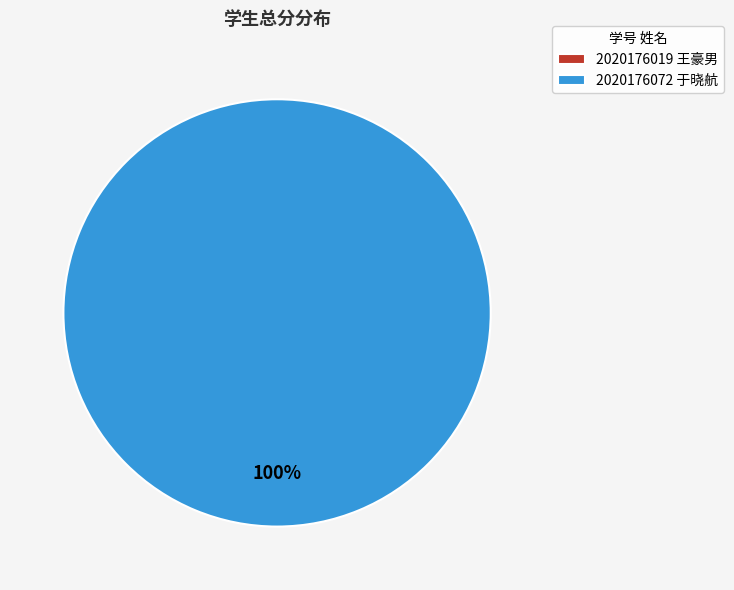

How many slices are in this pie chart?

2